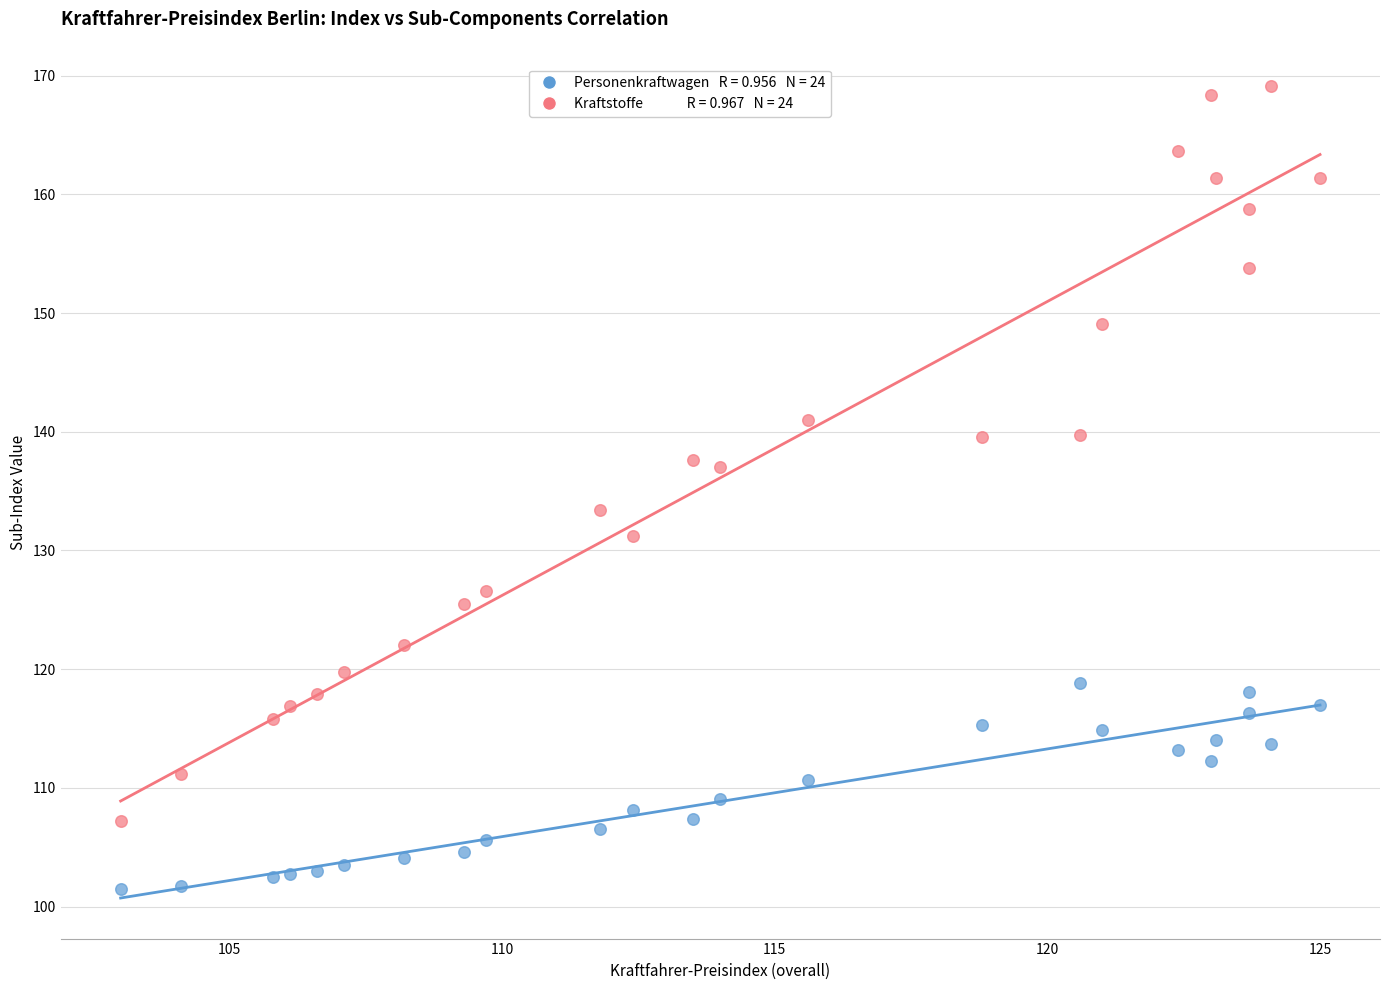

Across all data points, what is the range of Y values (max minus min)?

67.6